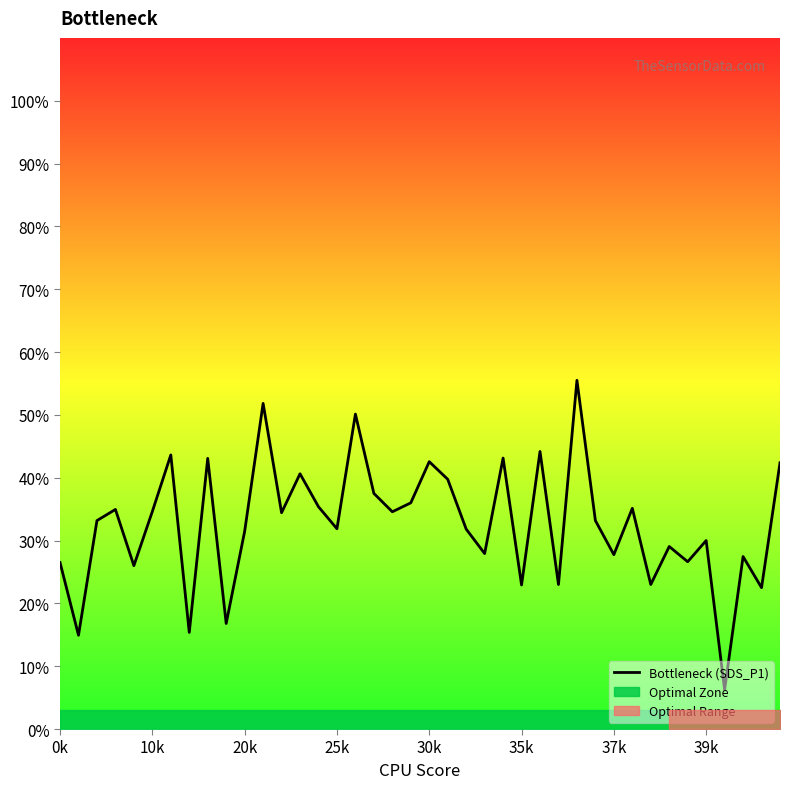

What is the highest value of the Bottleneck (SDS_P1) series?

55.5